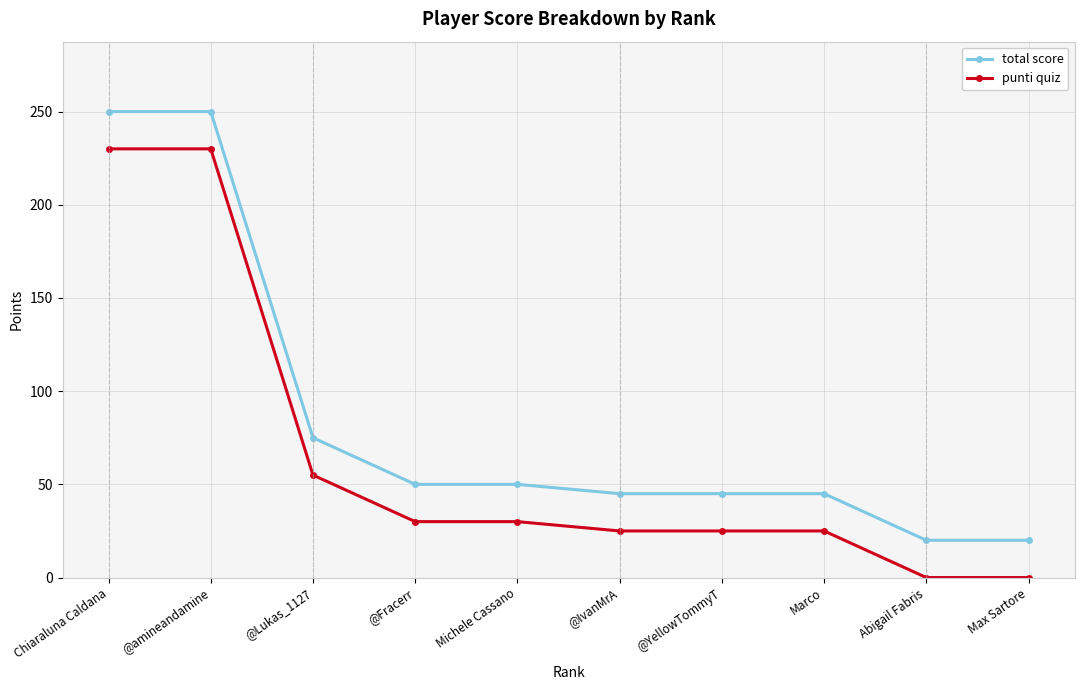

What are all the series names shown in the legend?

total score, punti quiz